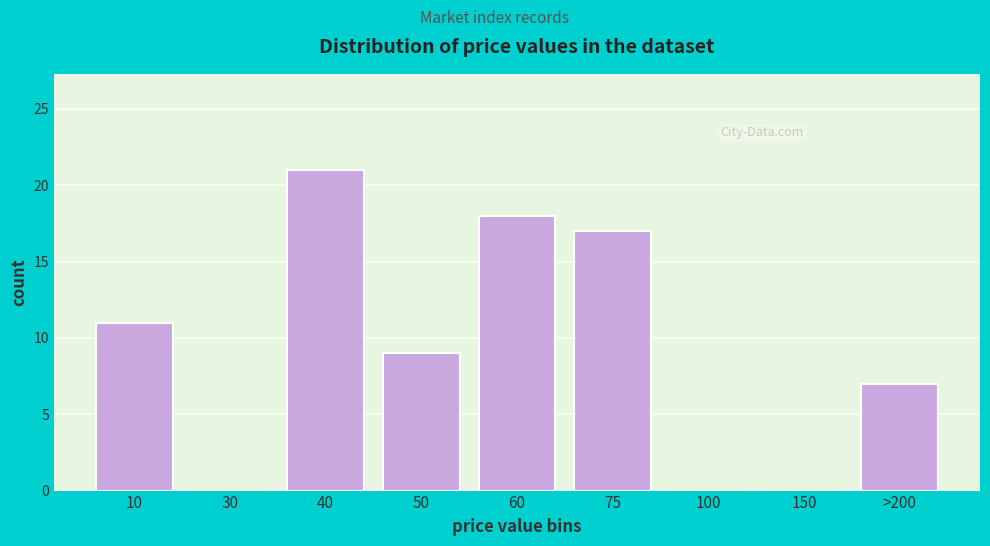

Reading left to right, extract all data points from this chart.

10=11	30=0	40=21	50=9	60=18	75=17	100=0	150=0	>200=7